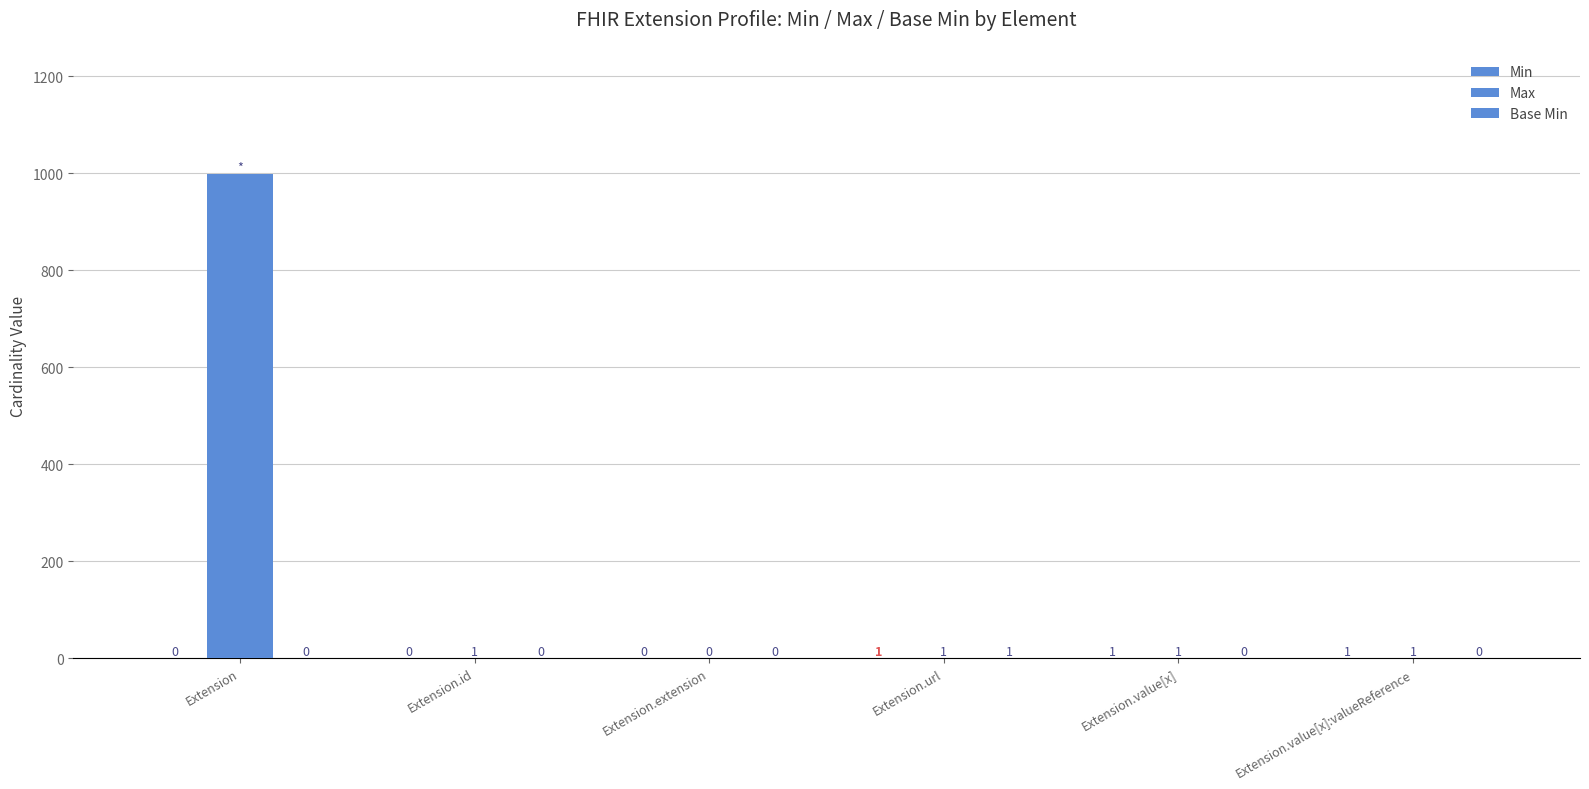

What is the highest value of the Min series?

1